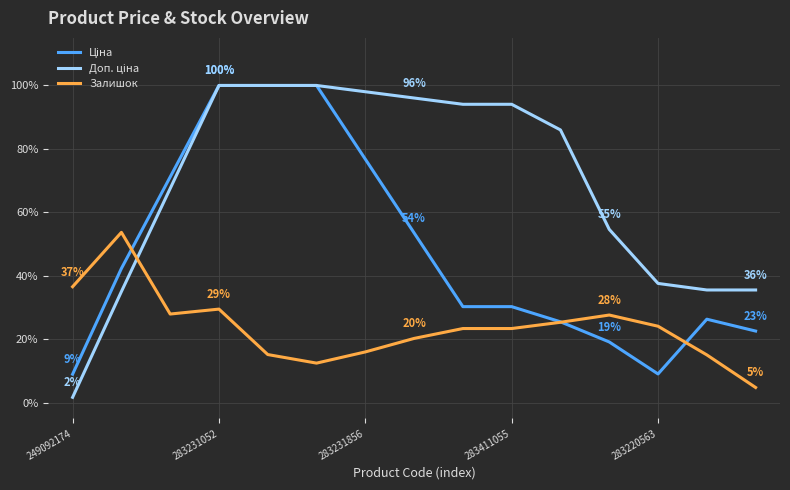

What is the greatest value displayed?

100.0